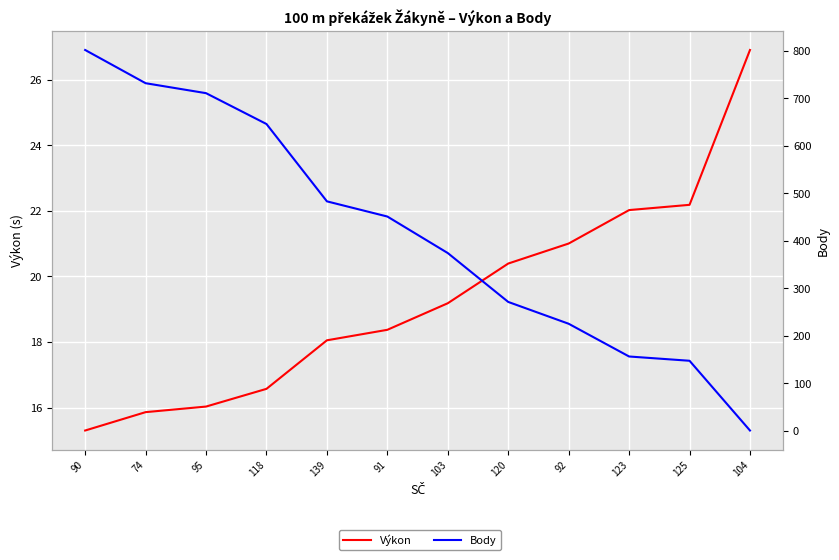

The Výkon series shows 30.7 at 139. True or false?

False